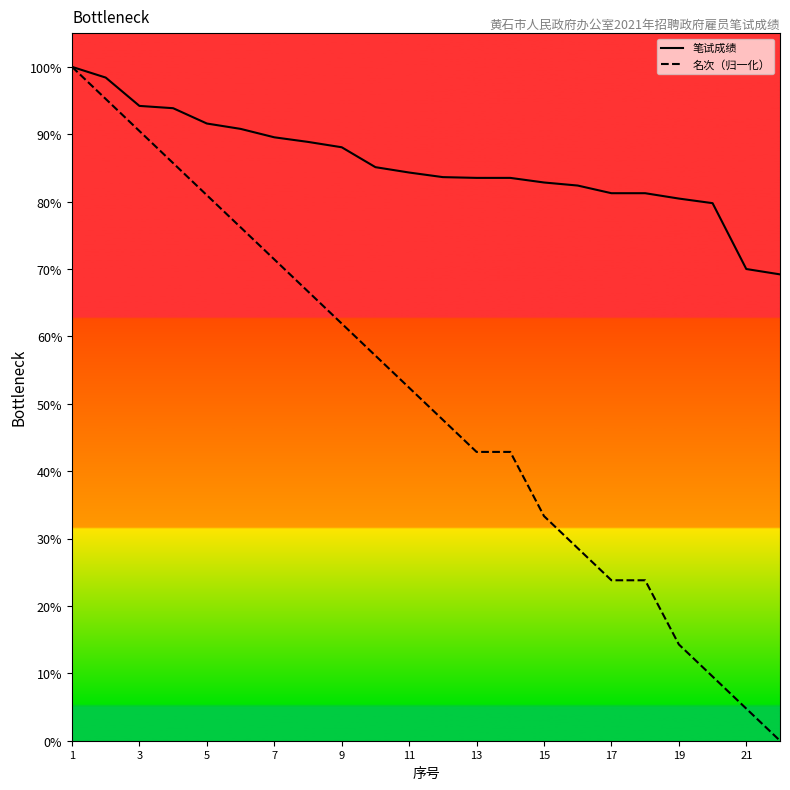

Rank the series by their average value, from highest to lowest.

笔试成绩, 名次（归一化）